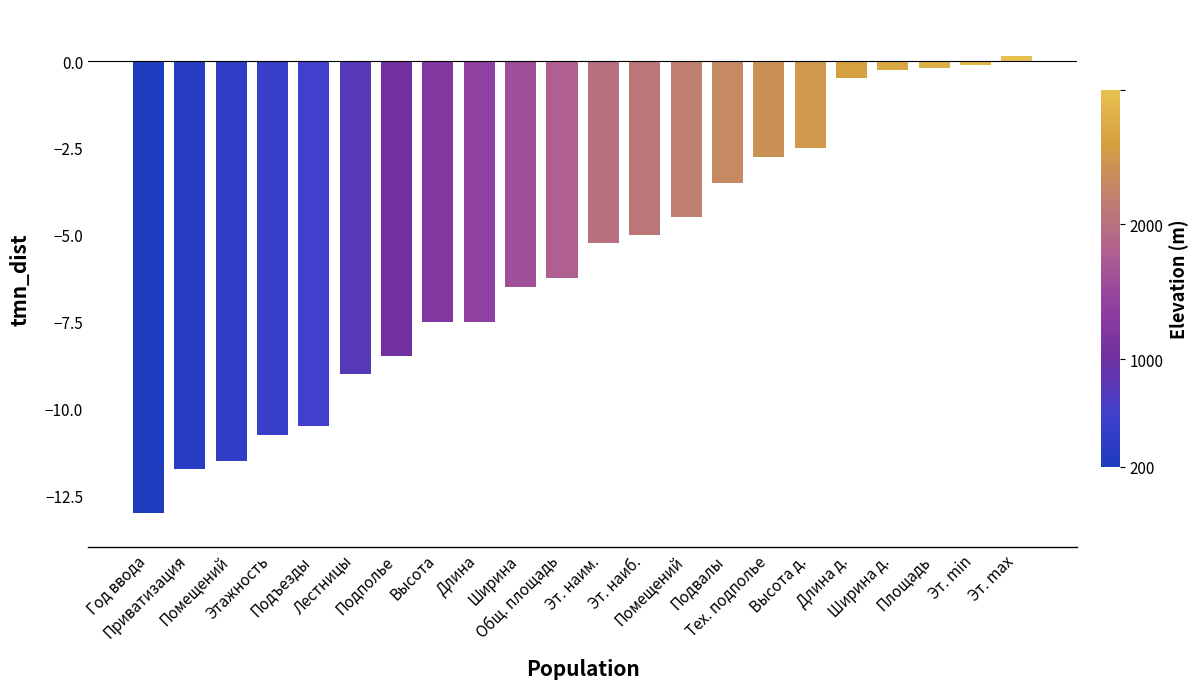

How many categories are shown in the chart?

22